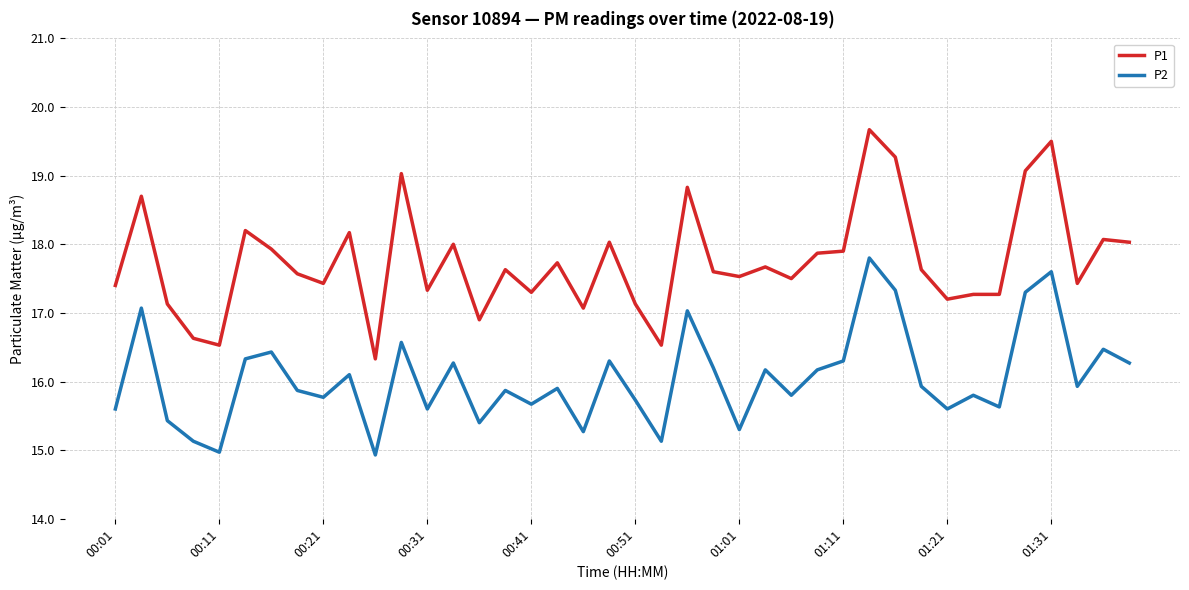

What are all the series names shown in the legend?

P1, P2